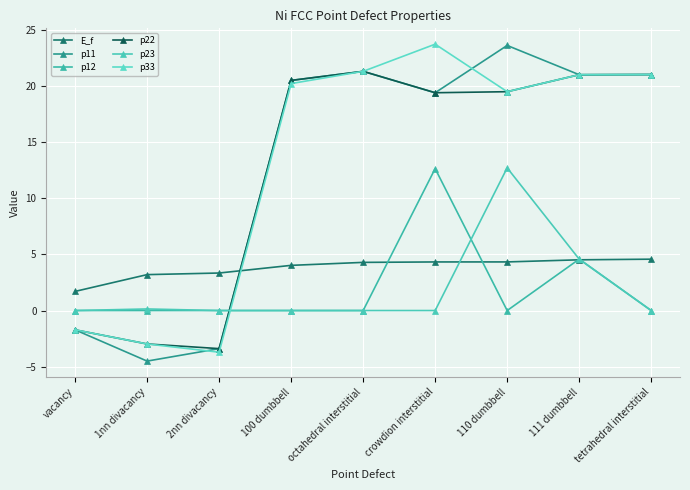

Does the chart have visible grid lines?

Yes